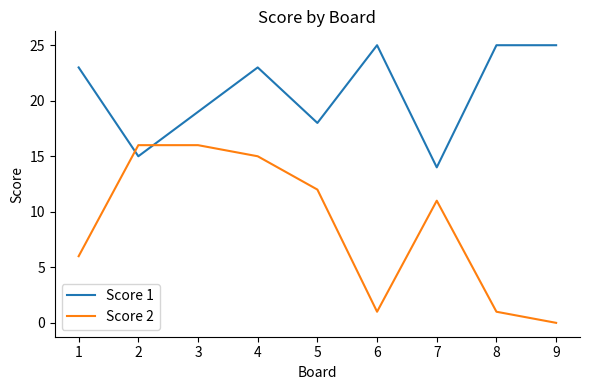

What is the difference between the Score 2 values at 1 and 5?

6